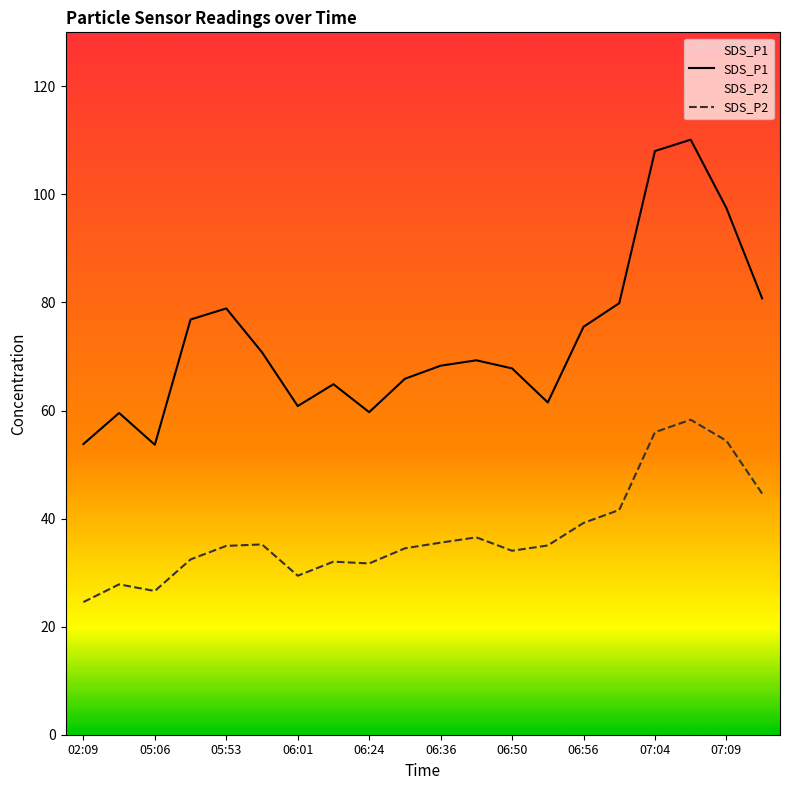

Does the chart have visible grid lines?

No